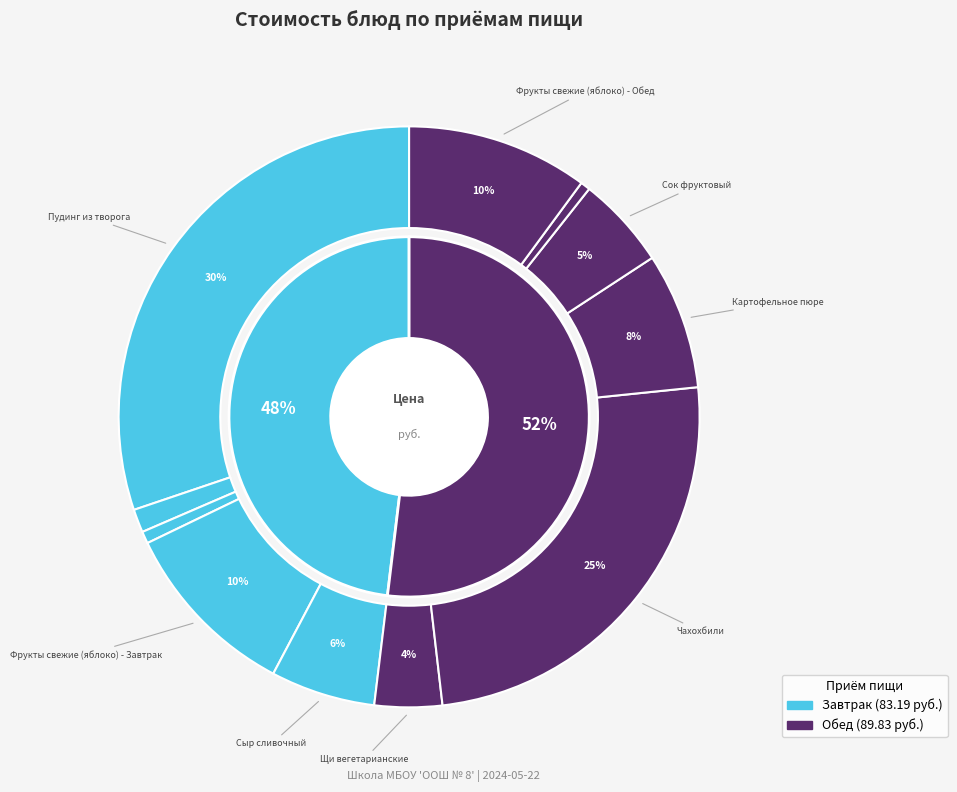

What is the change in value from Сыр сливочный to Сок фруктовый?

-1.2